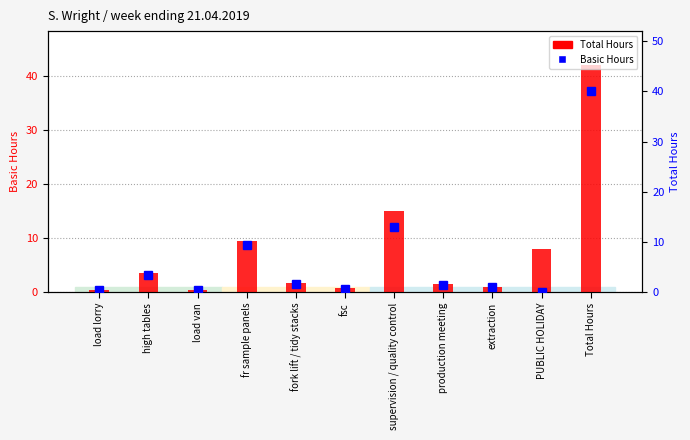

The value of Basic Hours at load lorry is 0.8. True or false?

False